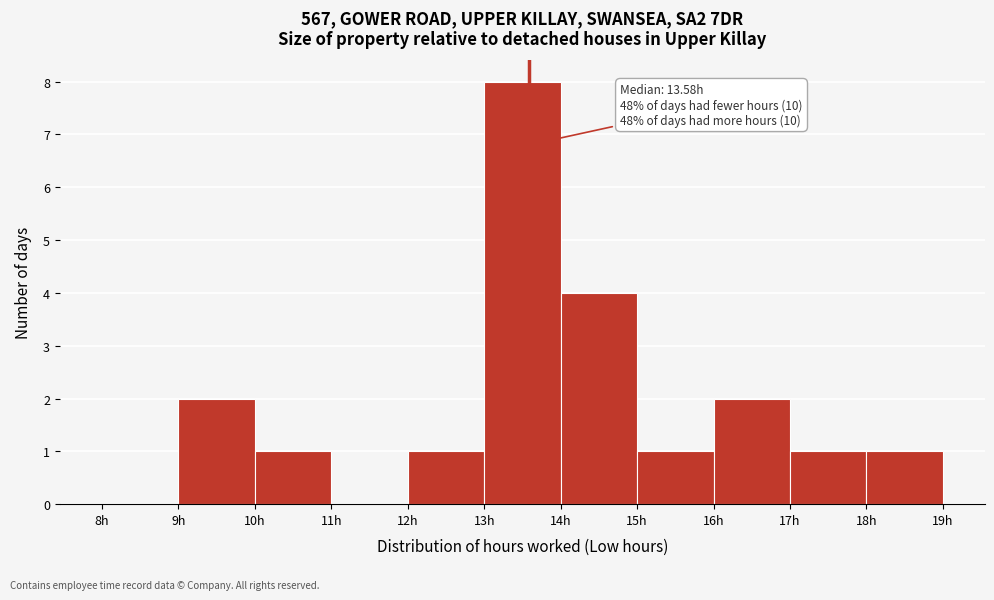

Over which range of the x-axis is the bar tallest?

13 to 14